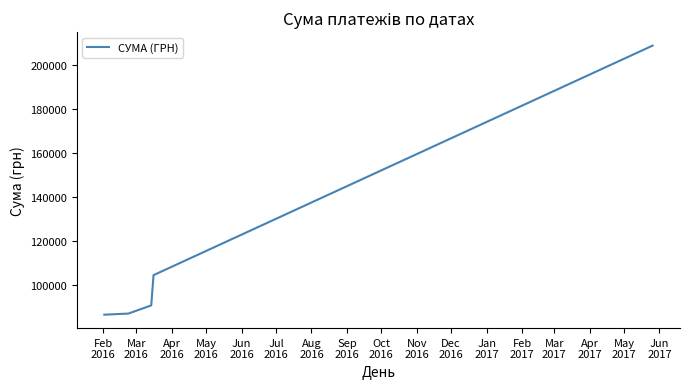

What is the sum of all values?

663918.3